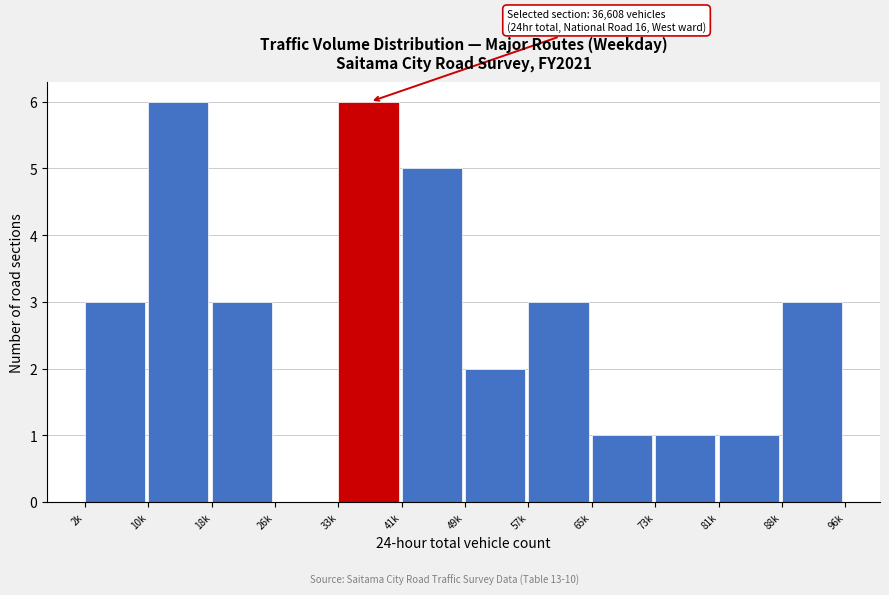

Reading right to left, extract all data points from this chart.

88k=3	81k=1	73k=1	65k=1	57k=3	49k=2	41k=5	33k=6	26k=0	18k=3	10k=6	2k=3